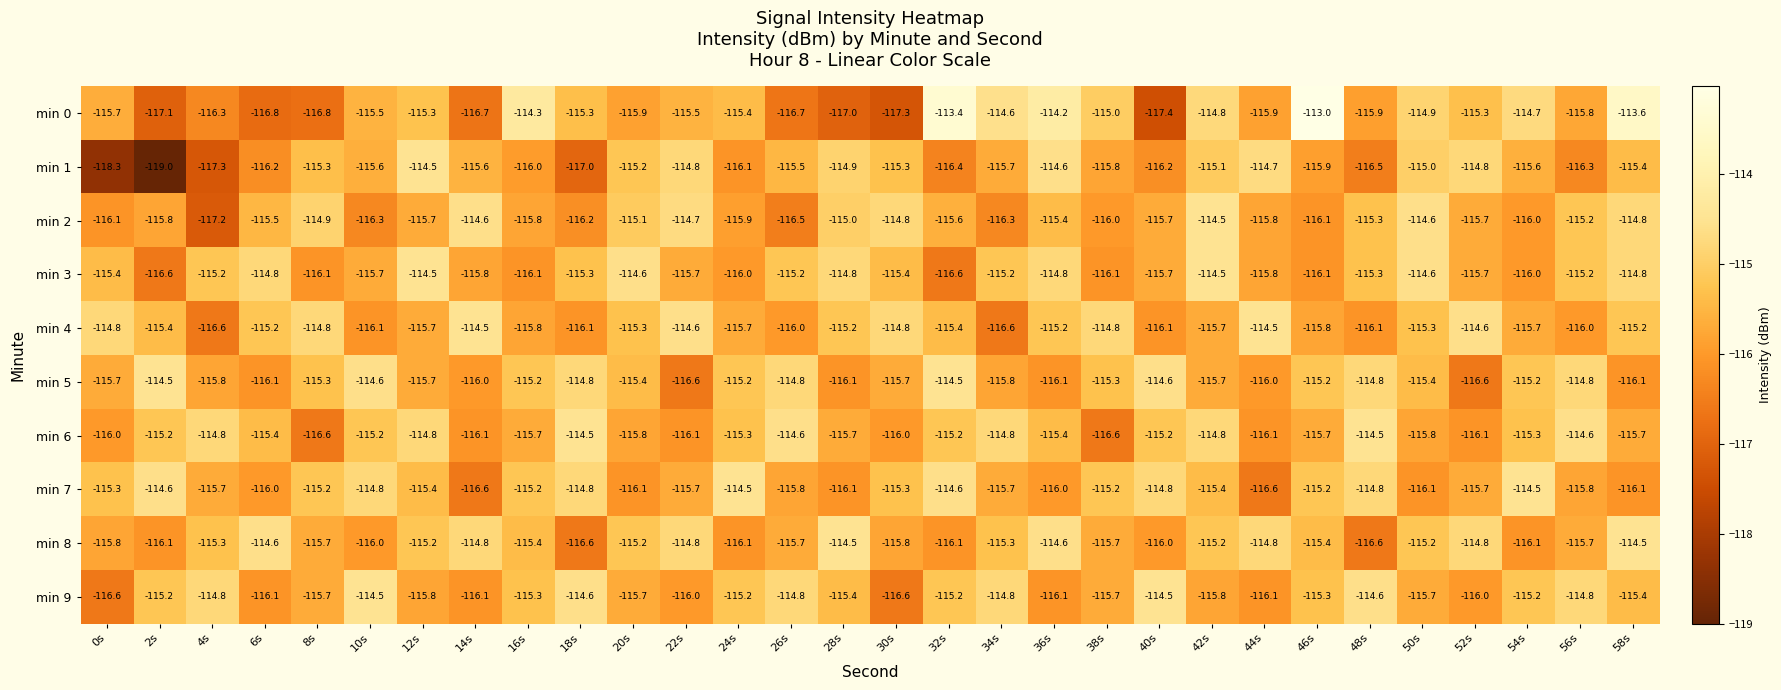

What is the sum of the min 2 values at 54s and 14s?

-230.6